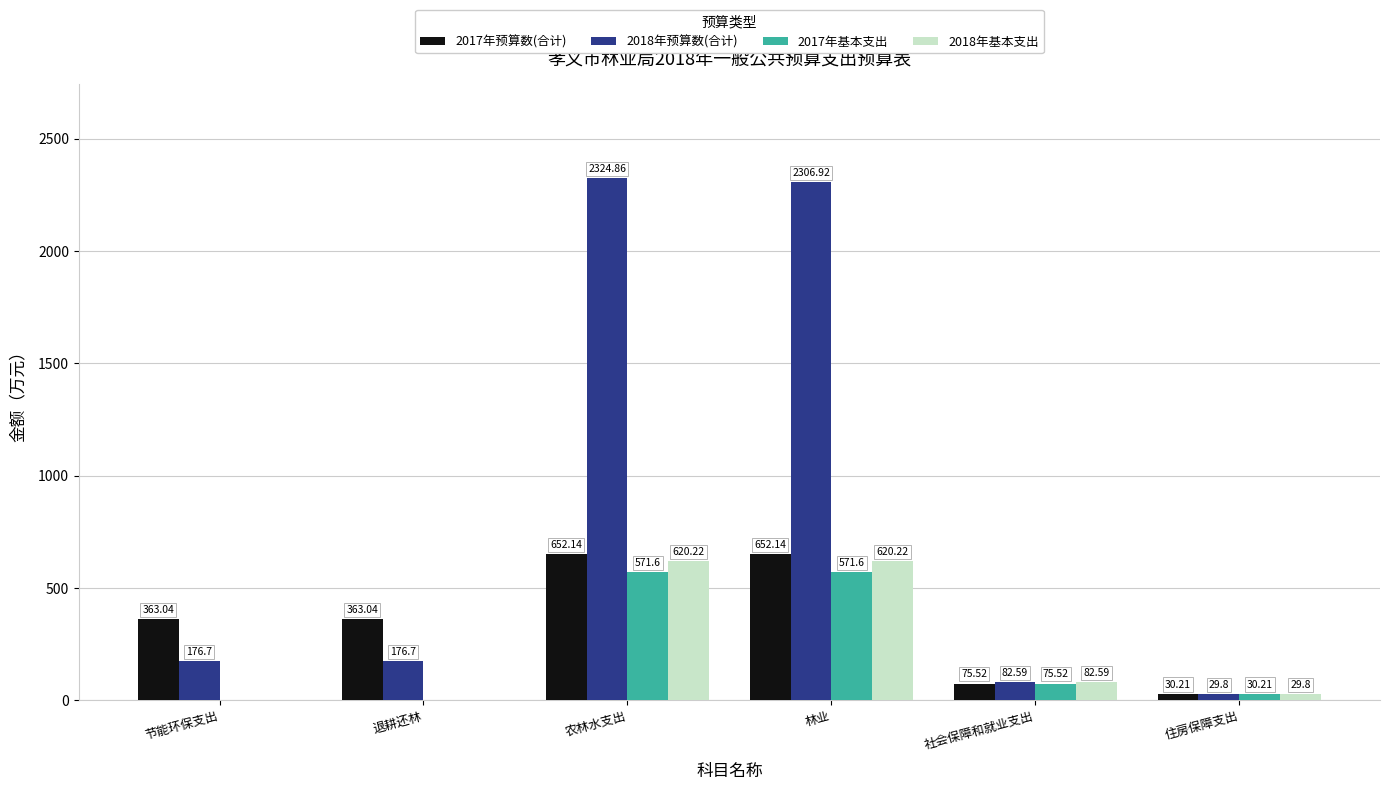

What is the sum of the 2017年预算数(合计) values at 林业 and 住房保障支出?

682.4